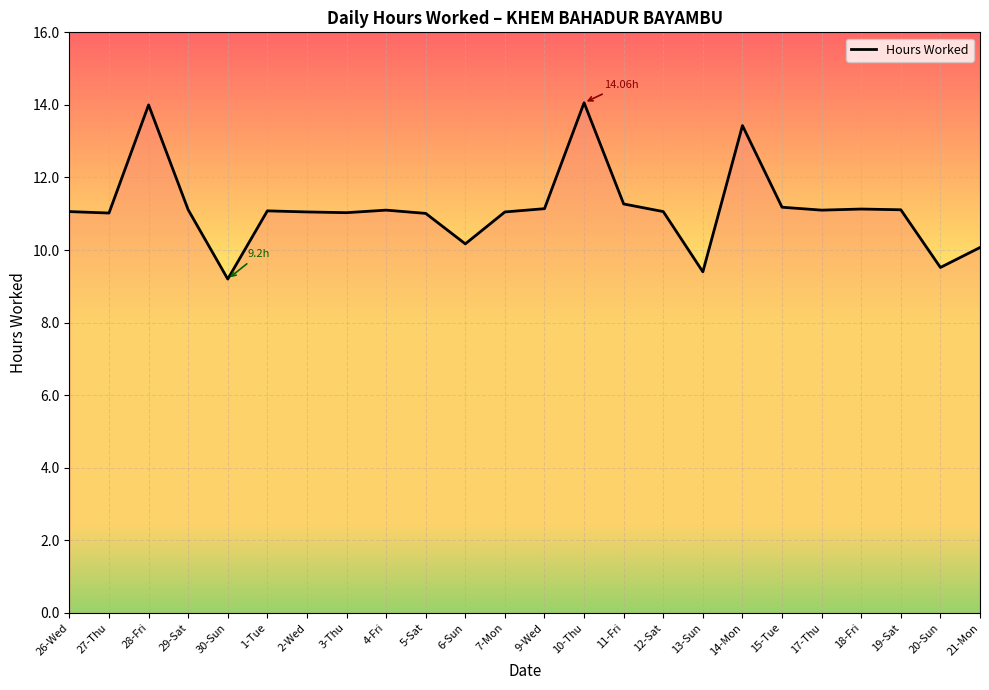

Approximately how many times larger is the value at 10-Thu compared to 15-Tue?

1.3